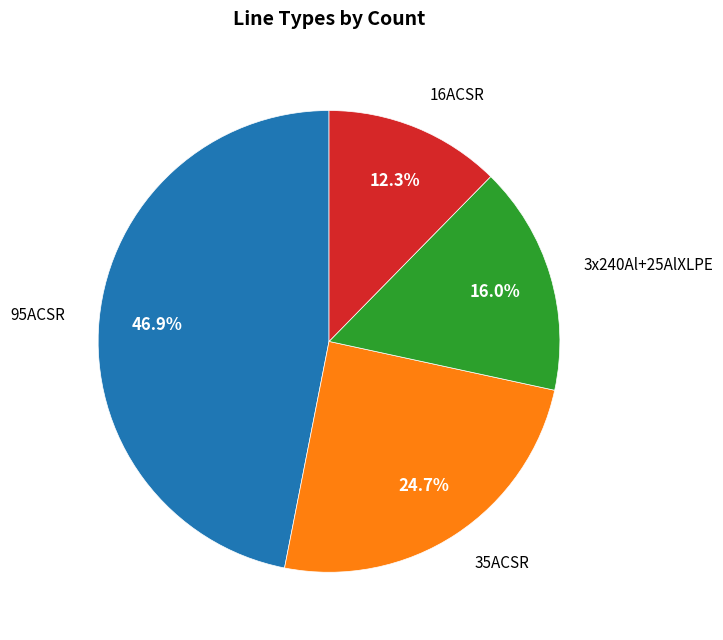

Which has a higher value, 3x240Al+25AlXLPE or 35ACSR?

35ACSR